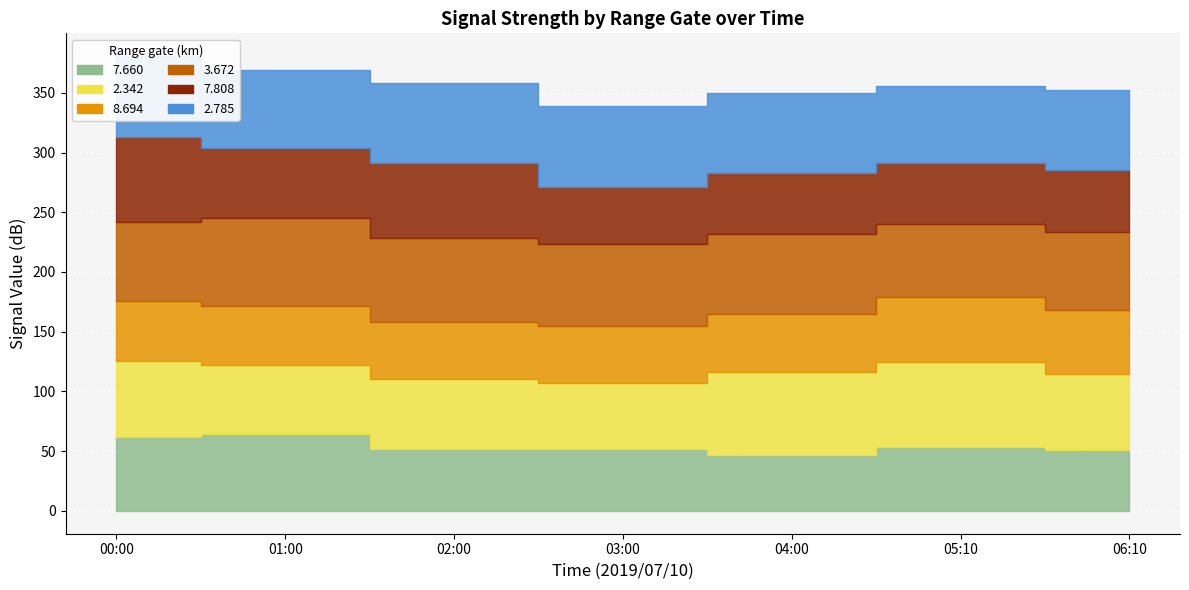

How many lines are shown in the chart?

6